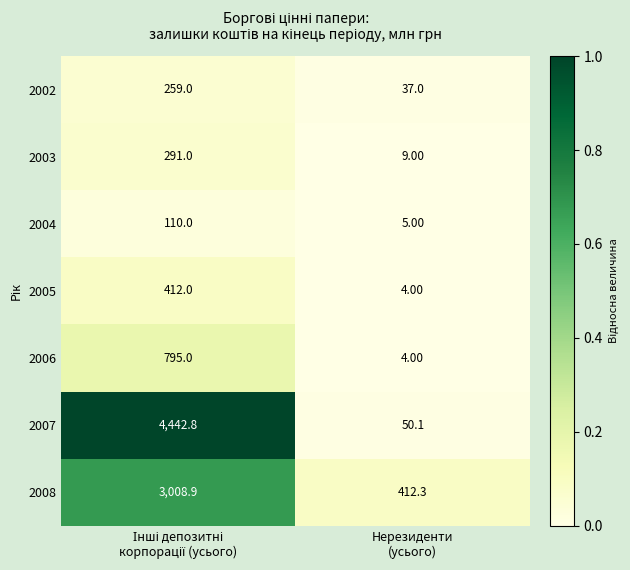

Which series has the largest range (max minus min)?

2007